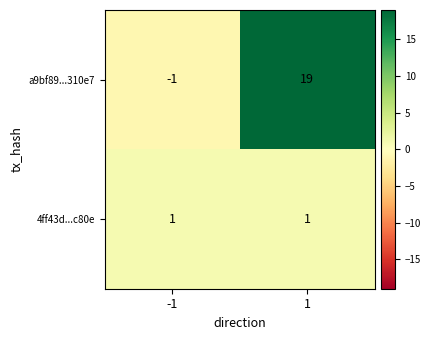

The value of a9bf89...310e7 at 1 is 27. True or false?

False